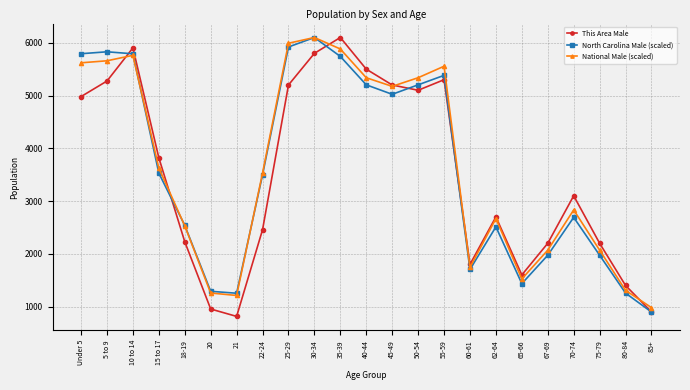

What is the maximum value shown in the chart?

6100.0